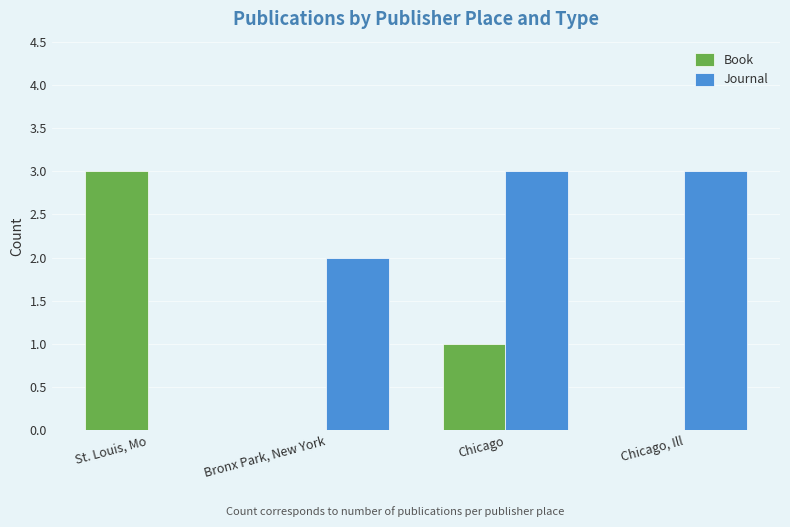

True or false: Book has a value of -2 at Chicago, Ill.

False